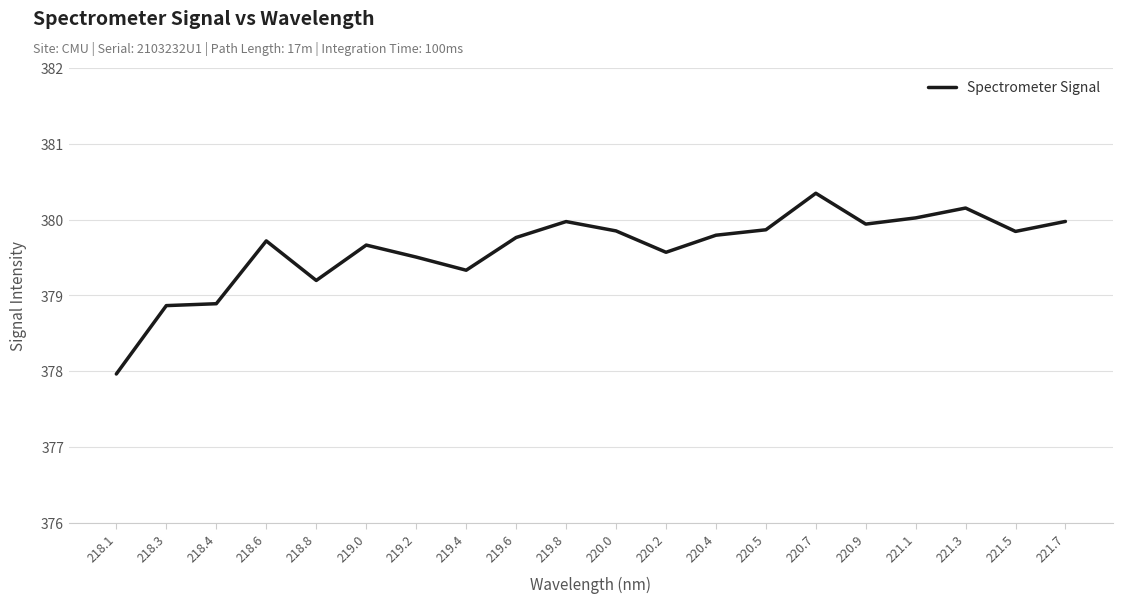

What is the difference between the values at 219.4 and 220.0?

0.5